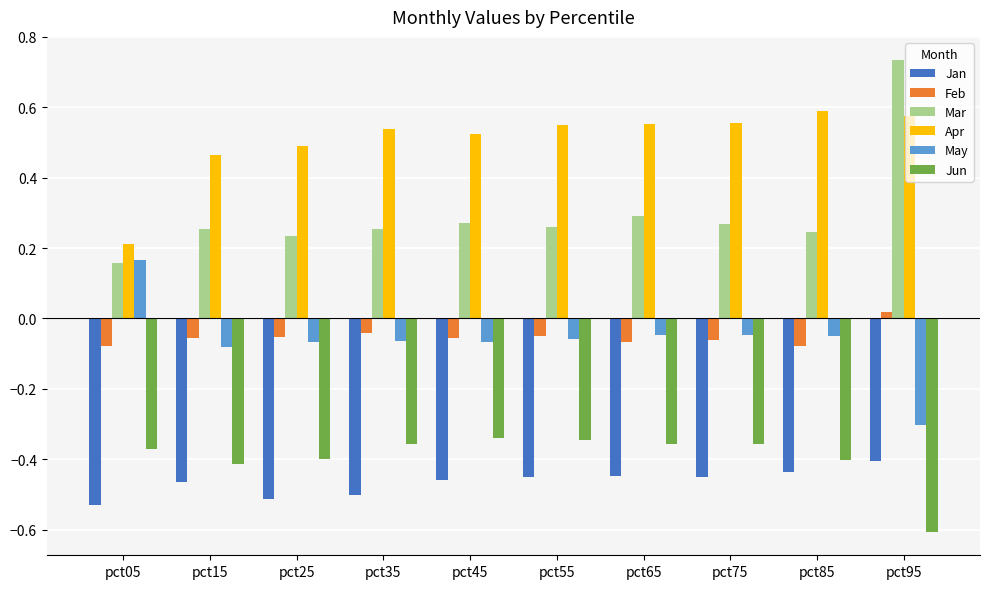

What is the spread (max minus min) of values at pct75?

1.0